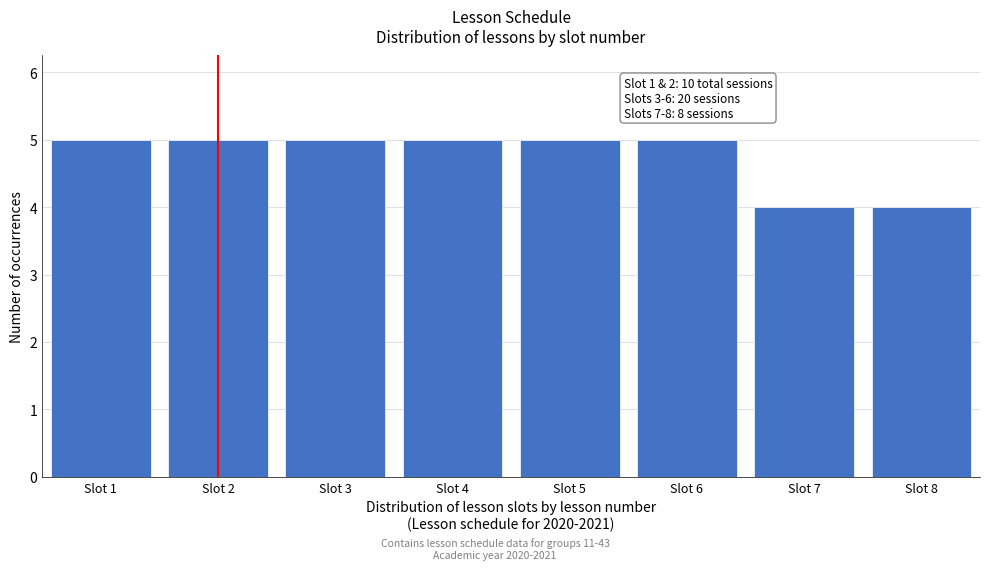

Reading left to right, extract all data points from this chart.

Slot 1=5	Slot 2=5	Slot 3=5	Slot 4=5	Slot 5=5	Slot 6=5	Slot 7=4	Slot 8=4